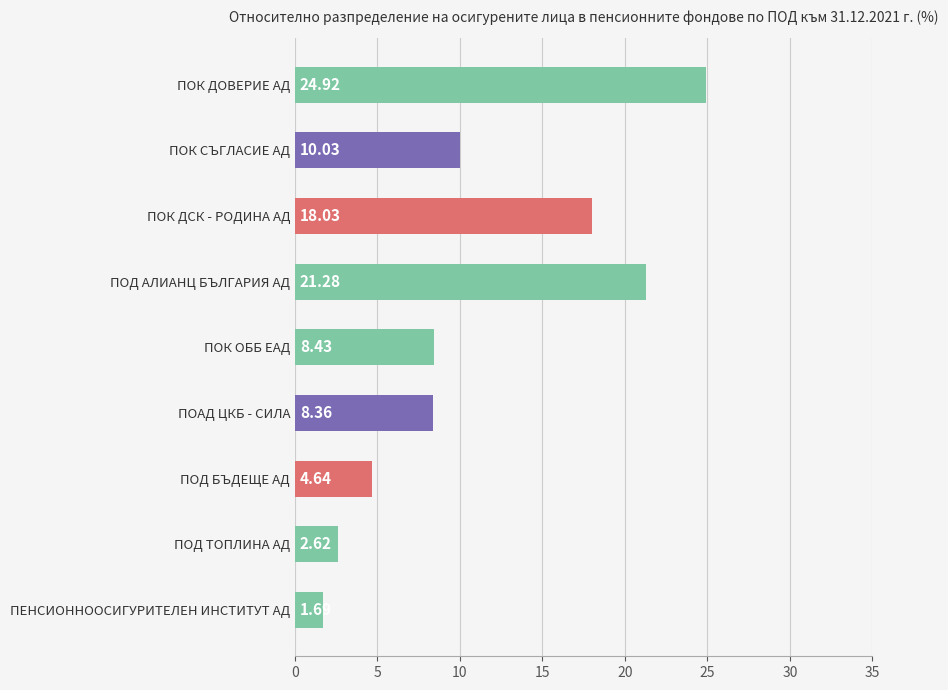

What is the difference between the second highest and second lowest values?

18.7